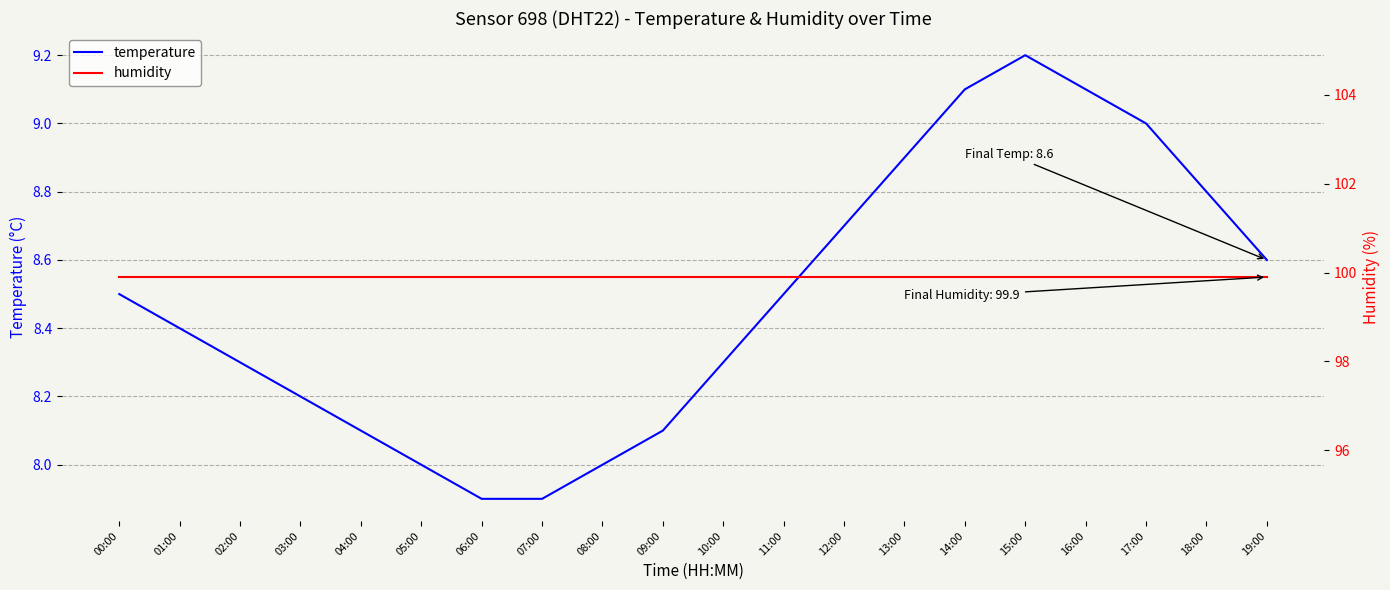

What is the minimum value shown in the chart?

7.9